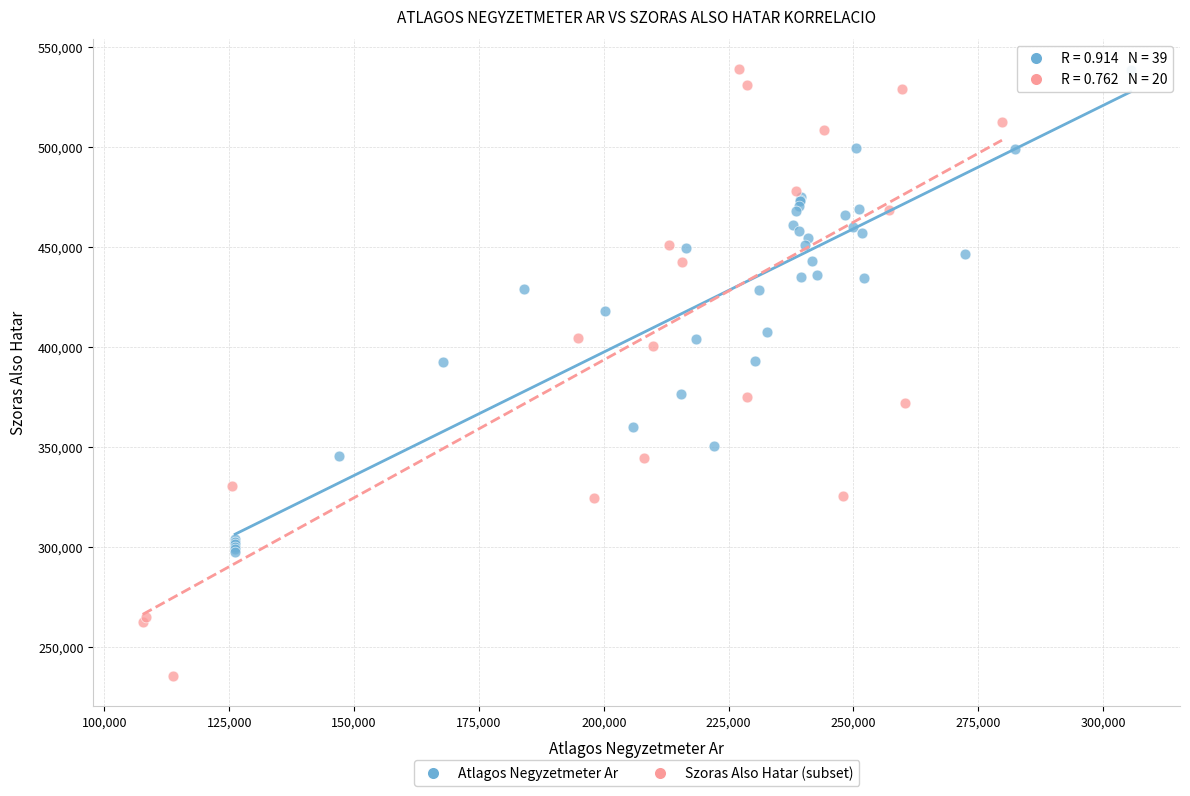

Which series has the widest spread of Y values?

Szoras Also Hatar (subset)